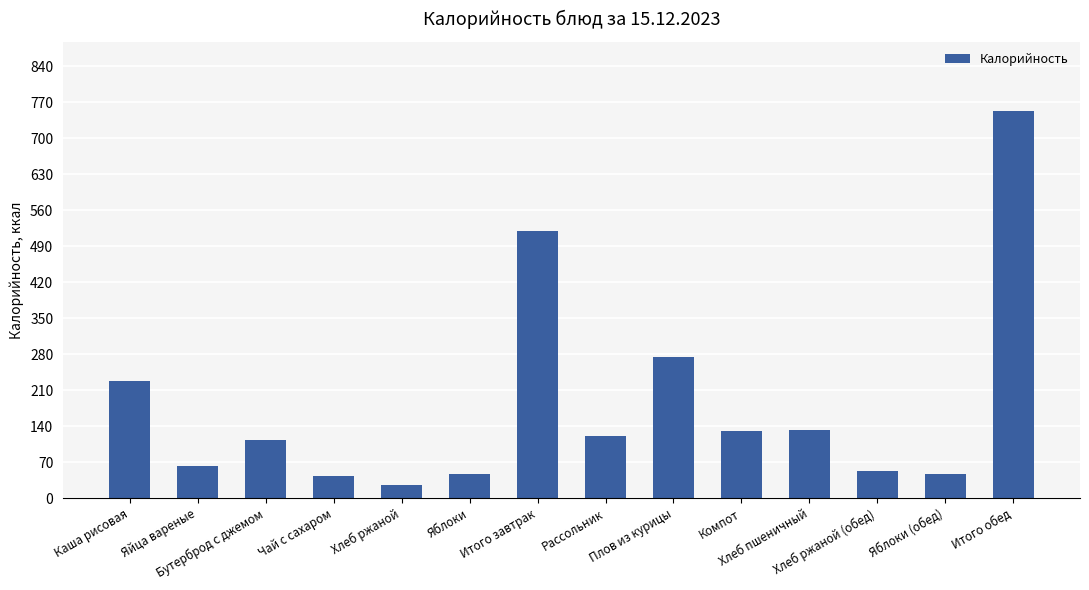

What is the sum of all values?

2548